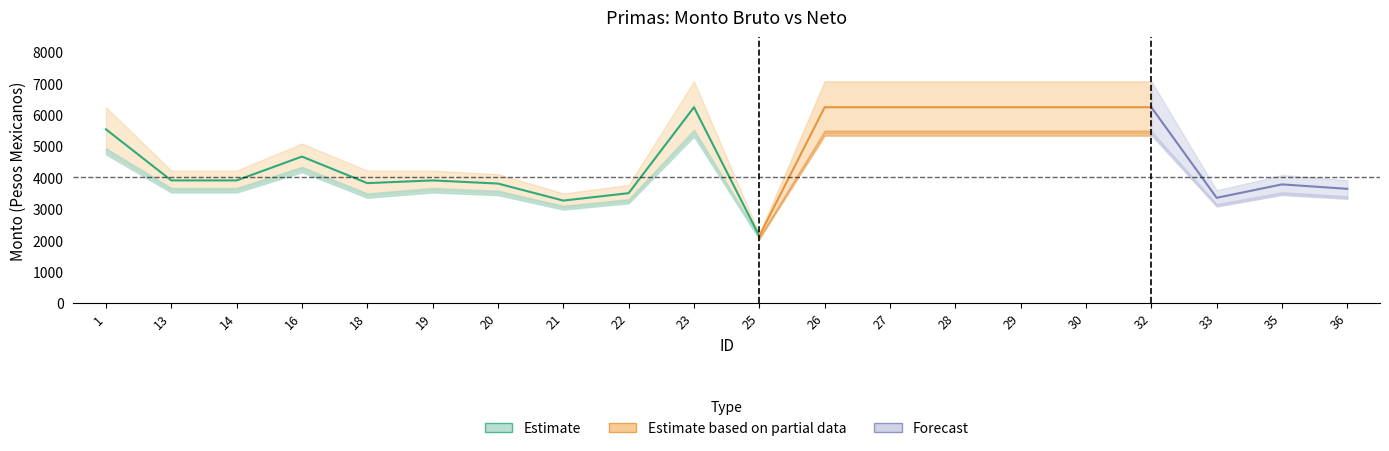

What is the difference between the highest and lowest values at 22?

517.6